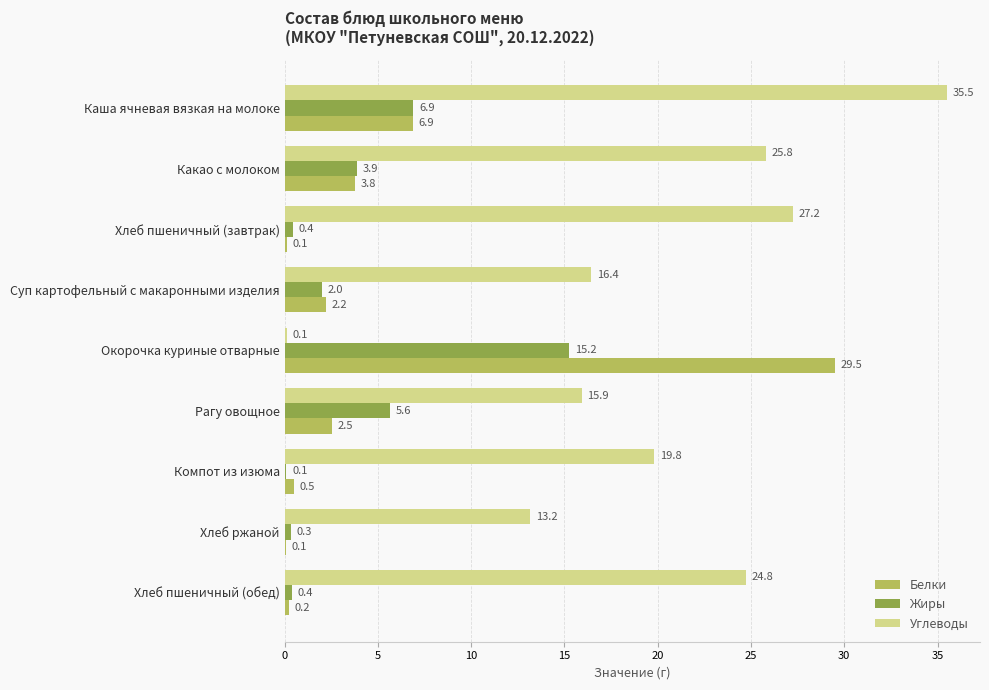

Which series changed the most between Каша ячневая вязкая на молоке and Какао с молоком?

Углеводы